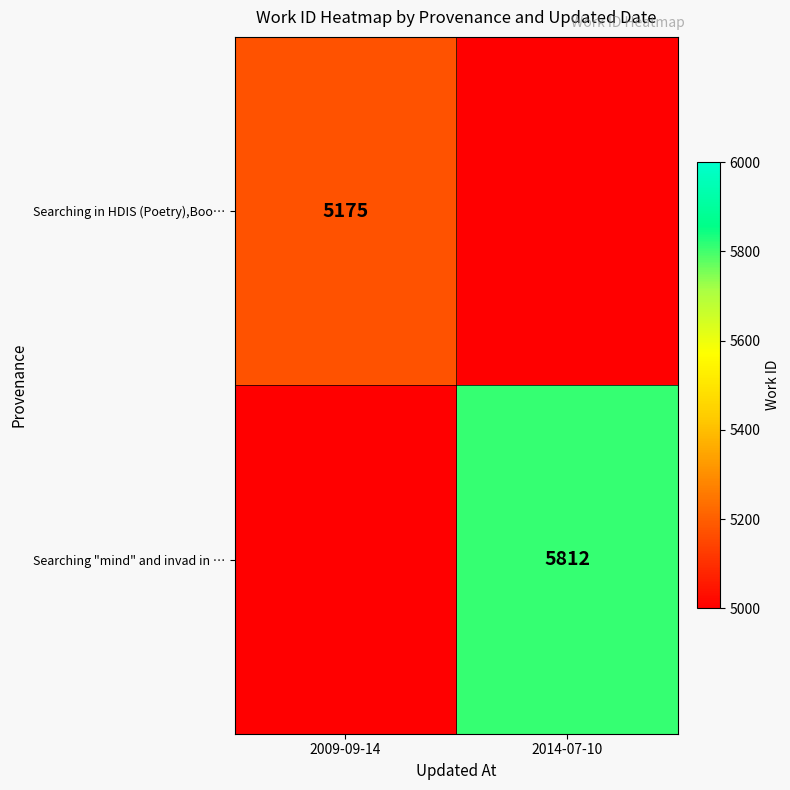

True or false: Searching "mind" and invad in … has a value of 5812 at 2014-07-10.

True